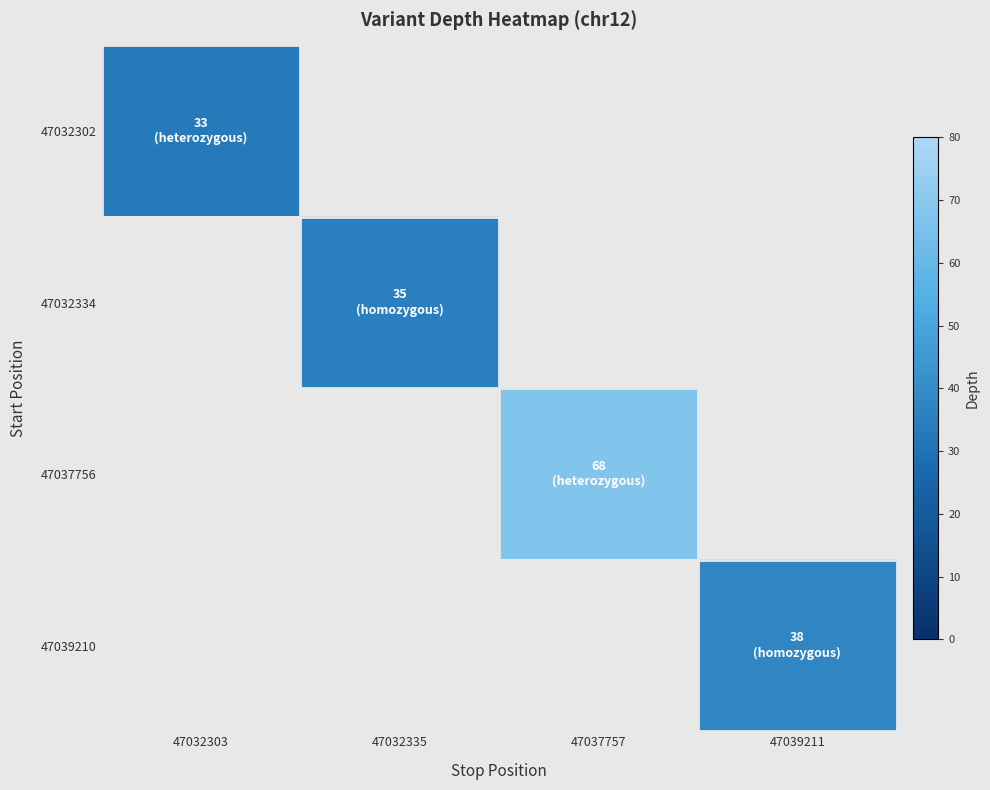

Rank the categories by 47032302 value from lowest to highest.

47032303, 47032335, 47037757, 47039211